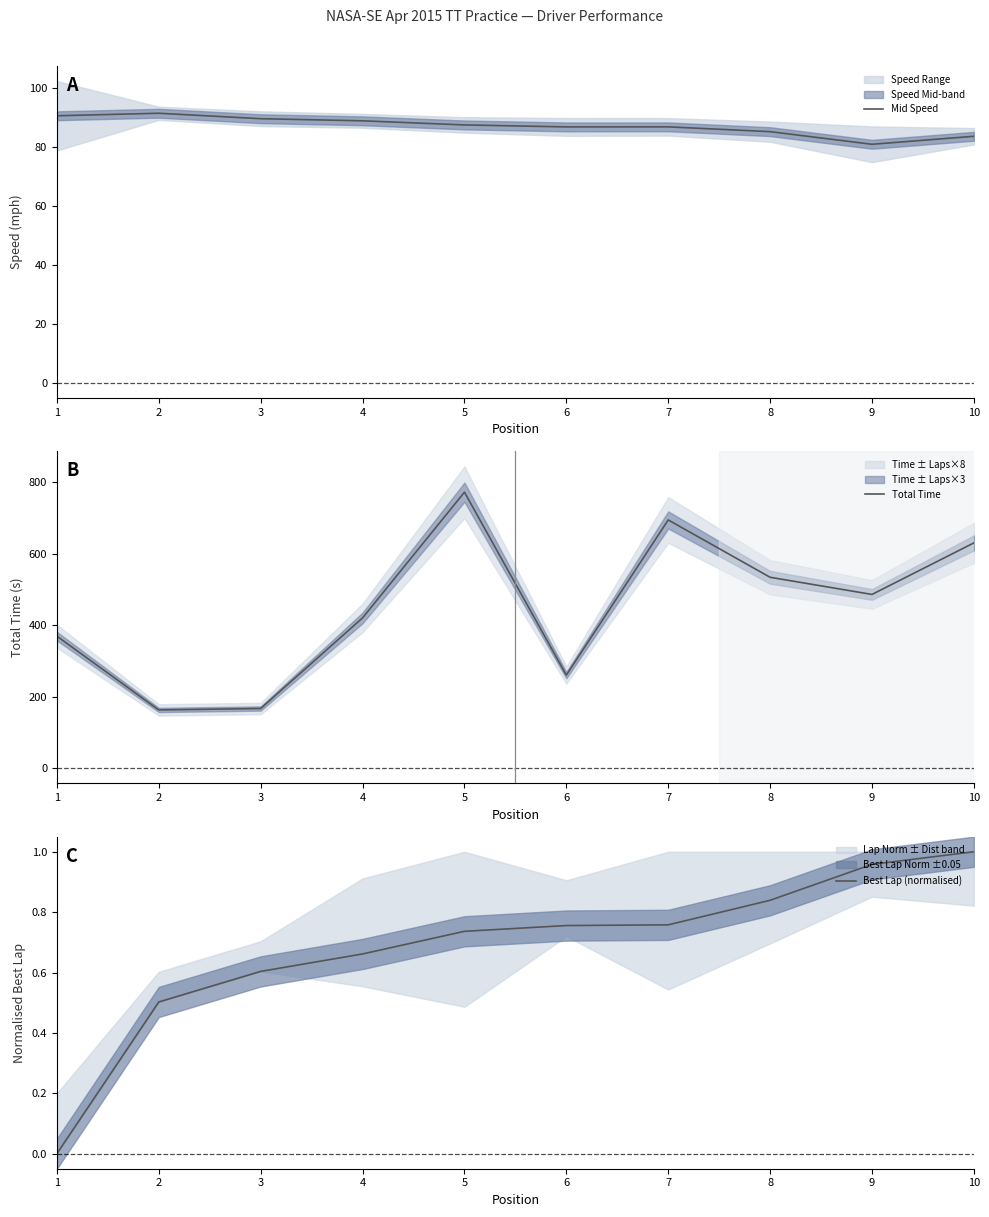

Reading right to left, list all the values displayed in this chart.

Mid Speed: 10=83.6	9=80.8	8=85.1	7=86.7	6=86.7	5=87.4	4=88.8	3=89.5	2=91.4	1=90.5
Total Time: 10=630.2	9=486.1	8=534.0	7=694.3	6=260.6	5=772.0	4=420.5	3=167.1	2=163.2	1=369.3
Best Lap (normalised): 10=1.0	9=1.0	8=0.8	7=0.8	6=0.8	5=0.7	4=0.7	3=0.6	2=0.5	1=0.0